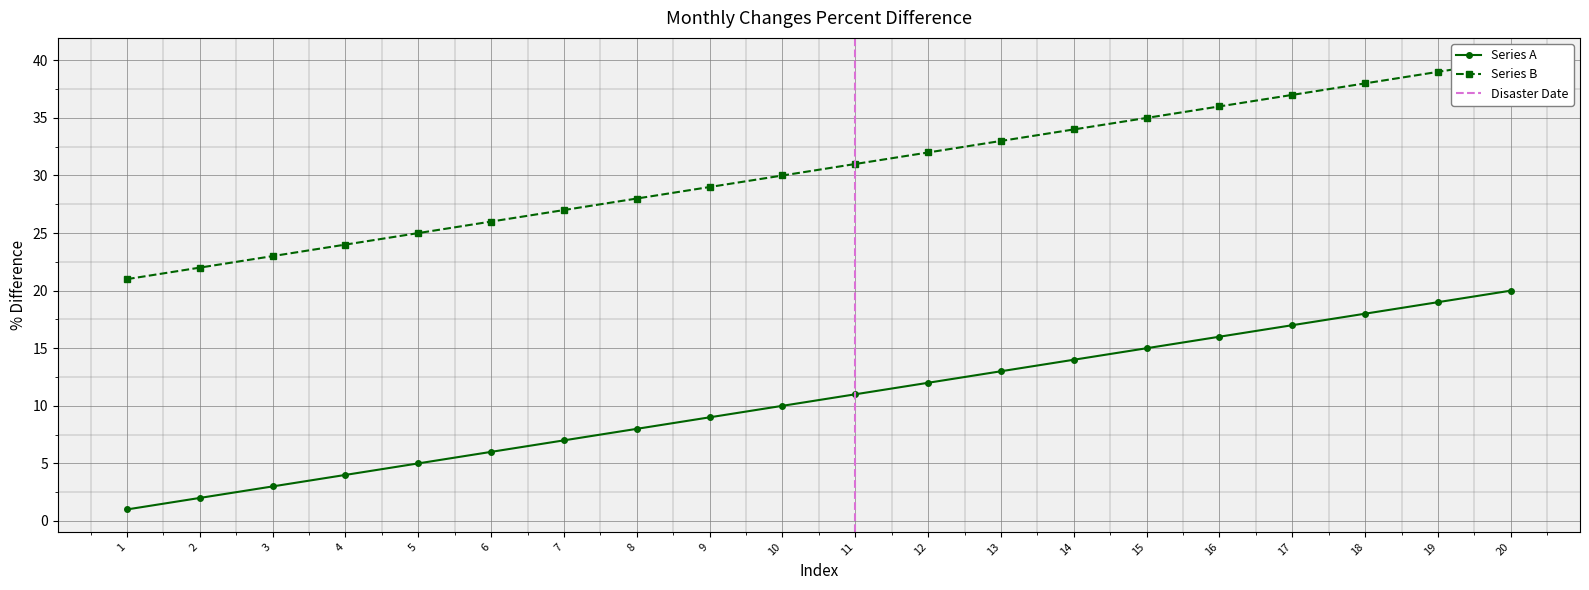

Where does the Series A series first go above 11?

12